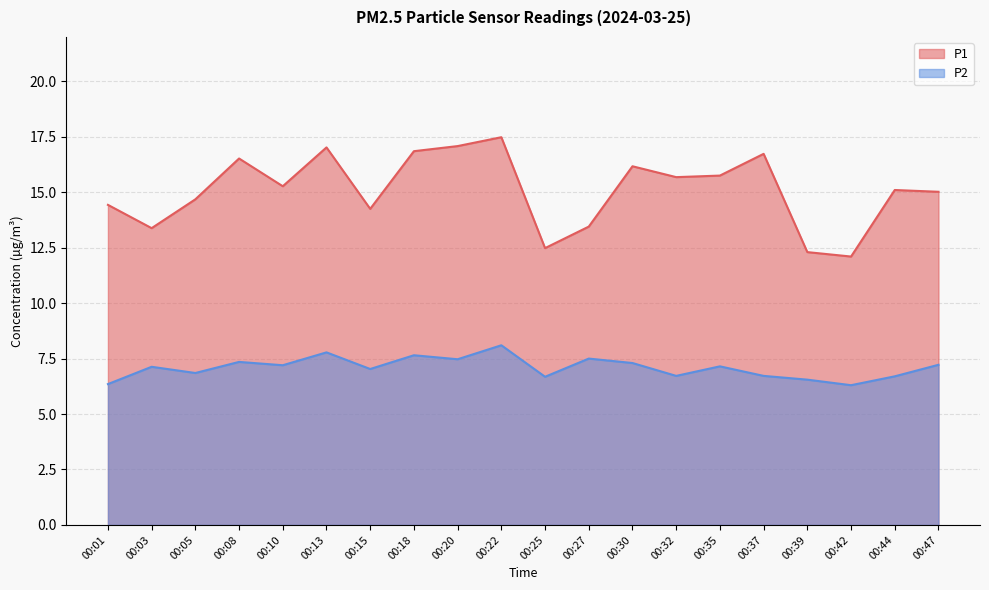

Does the chart display data point markers on the line(s)?

No